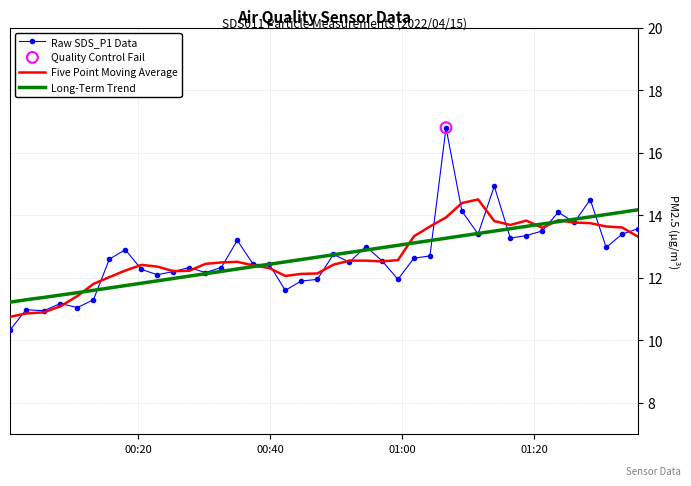

Which series has the widest spread of values?

Raw SDS_P1 Data